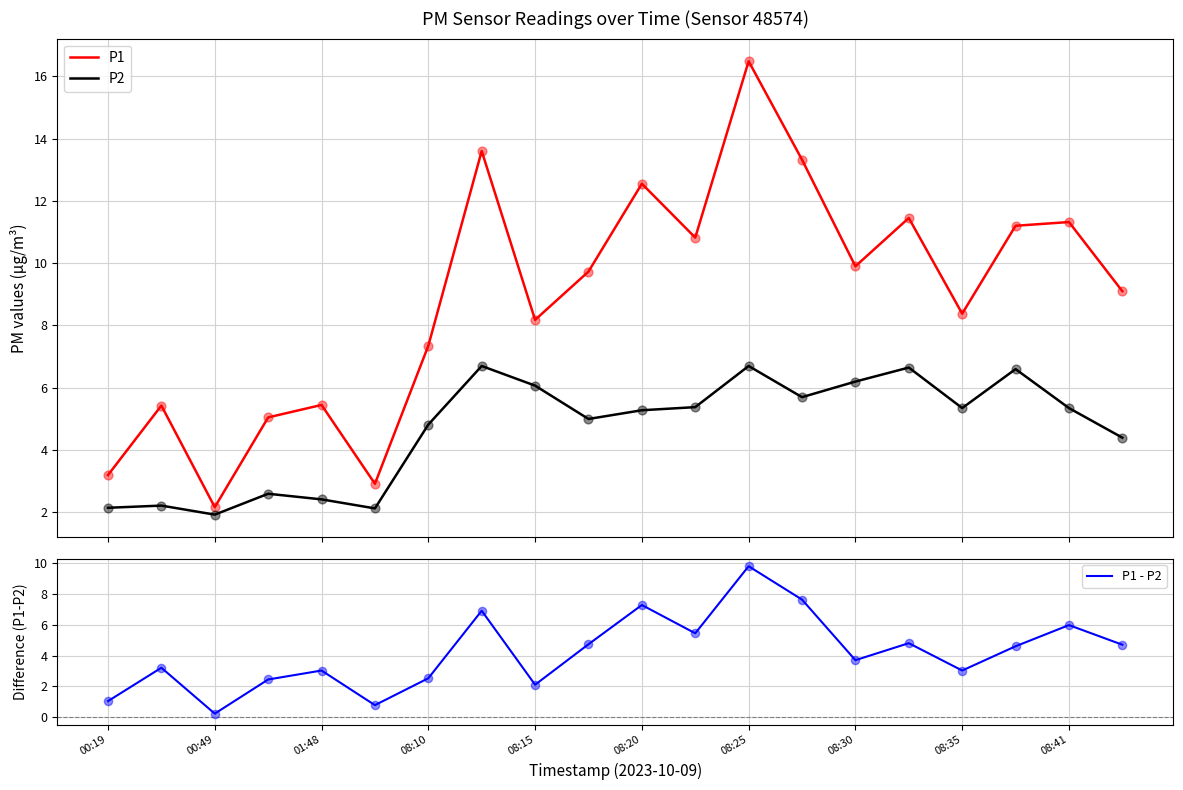

What are all the series names shown in the legend?

P1, P2, P1 - P2